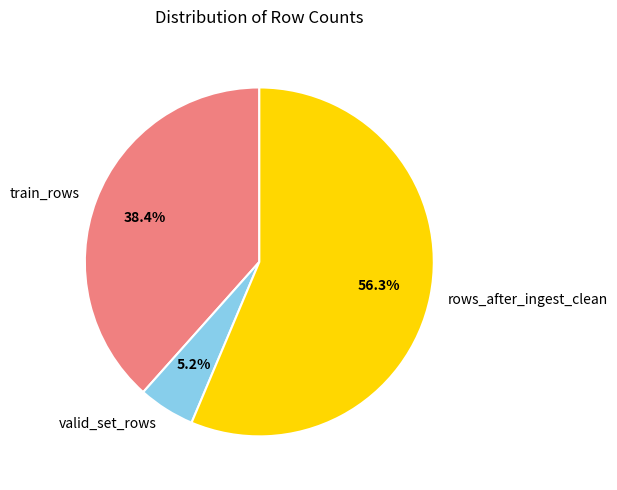

To the nearest percent, what percentage of the pie is rows_after_ingest_clean?

56%